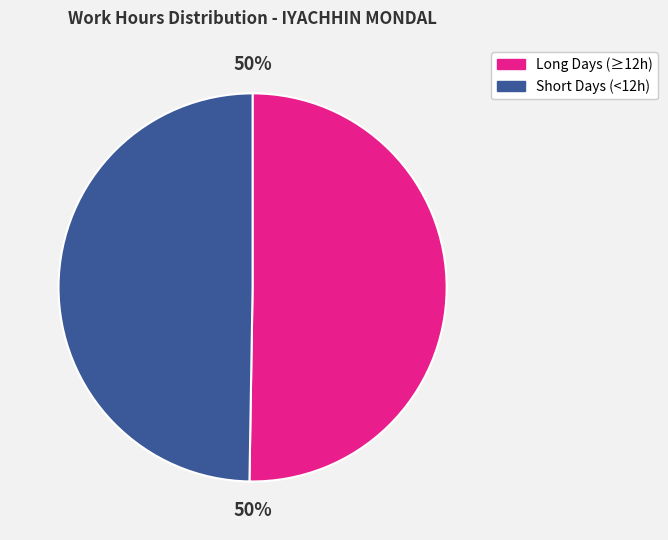

To the nearest percent, what is the average slice percentage?

50%